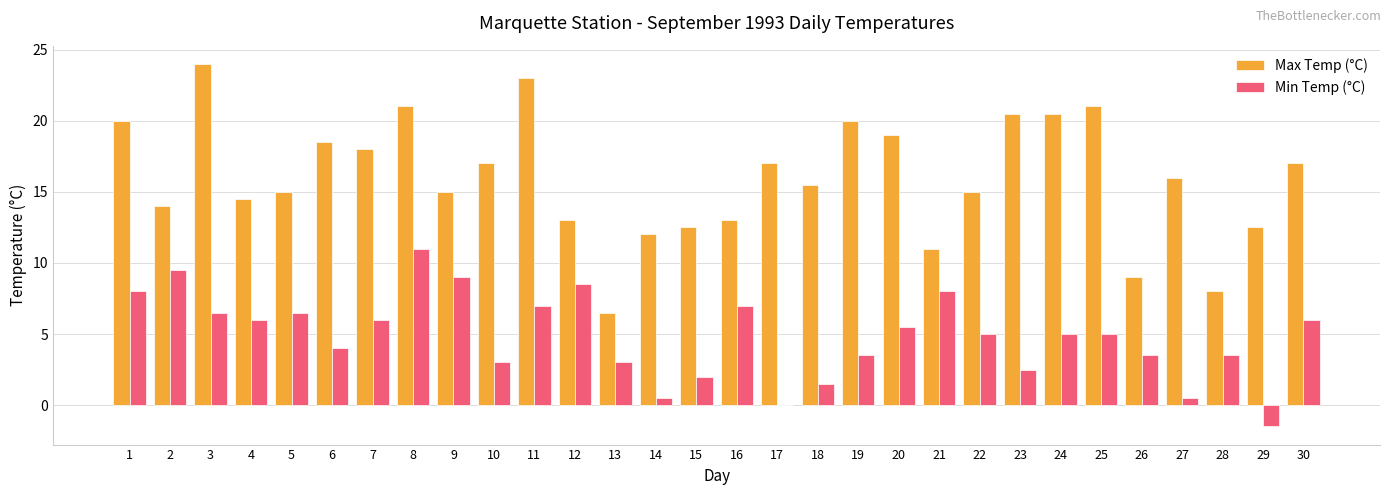

What is the highest value of the Min Temp (°C) series?

11.0